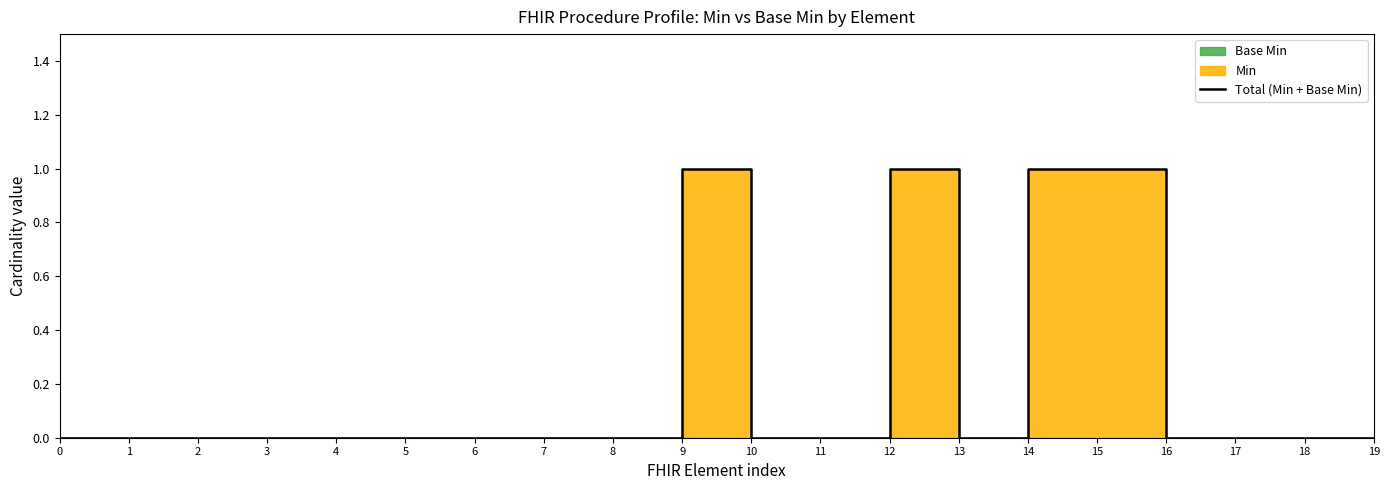

How many values are above zero?

4